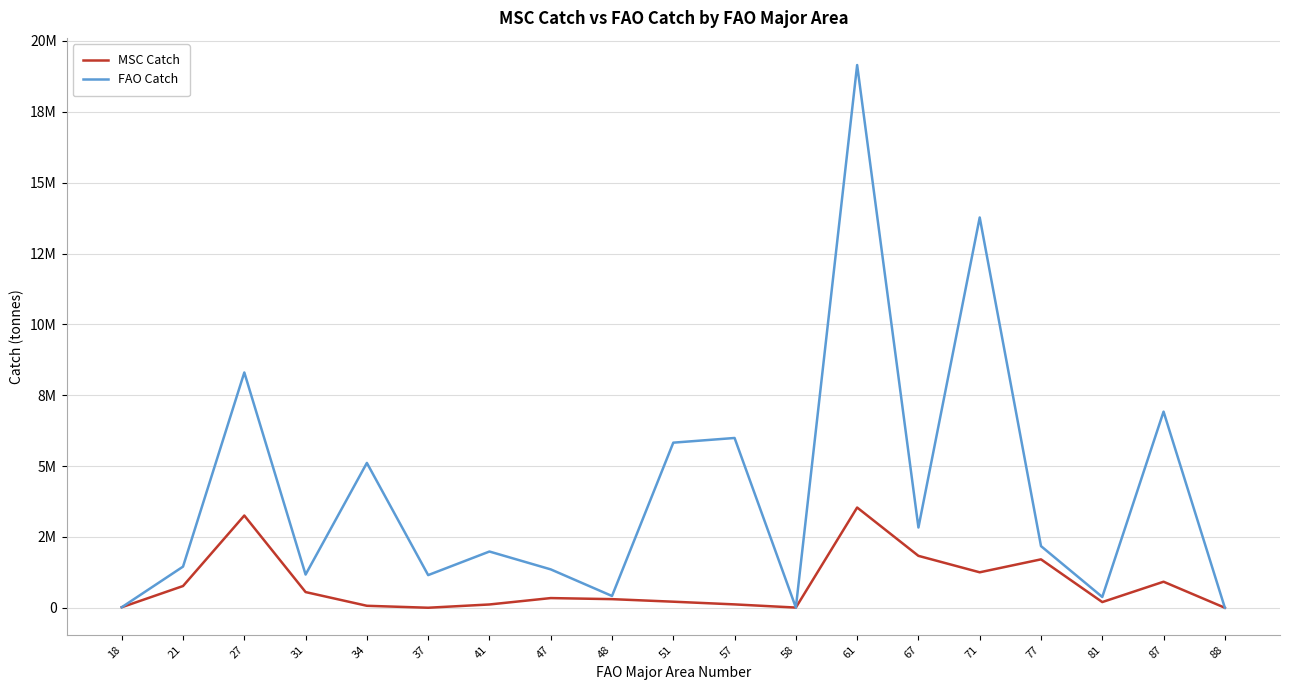

List the labels in order of MSC Catch value, largest first.

61, 27, 67, 77, 71, 87, 21, 31, 47, 48, 51, 81, 57, 41, 34, 18, 58, 37, 88